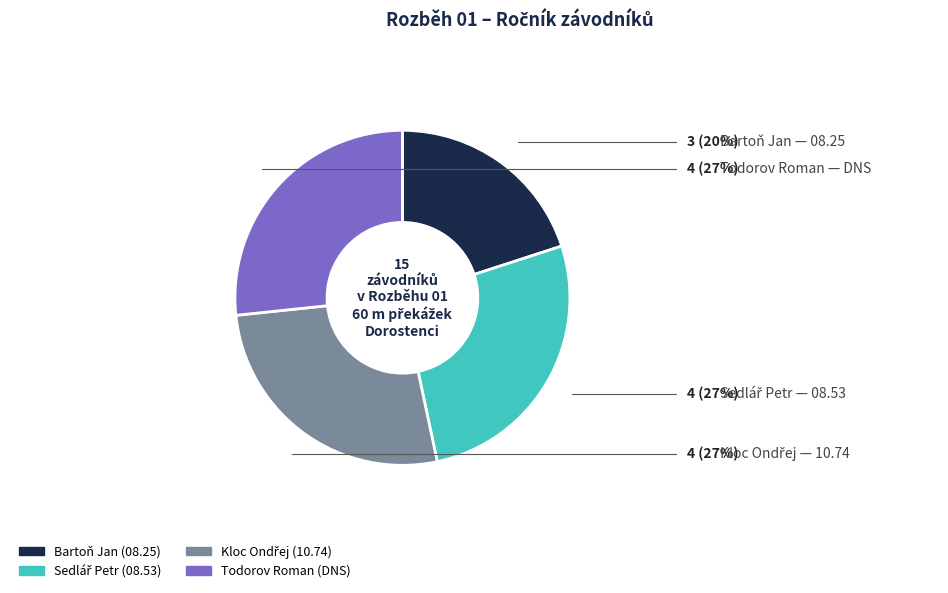

Count the number of slices in the pie.

4